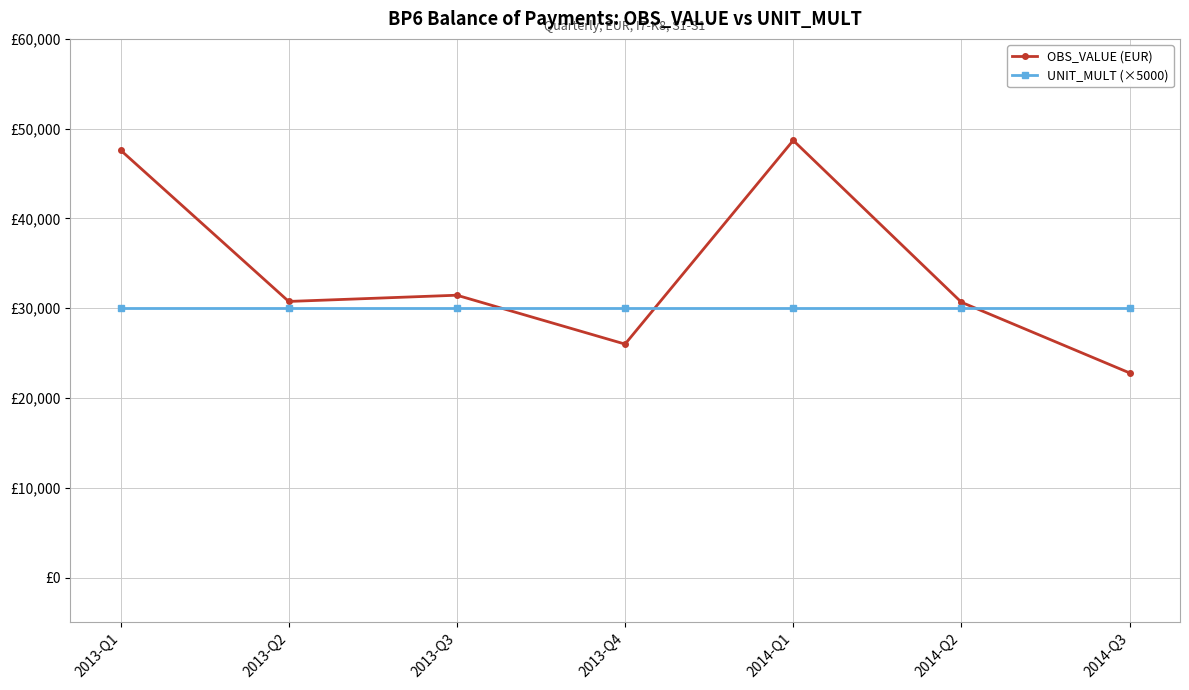

Which series has the widest spread of values?

OBS_VALUE (EUR)